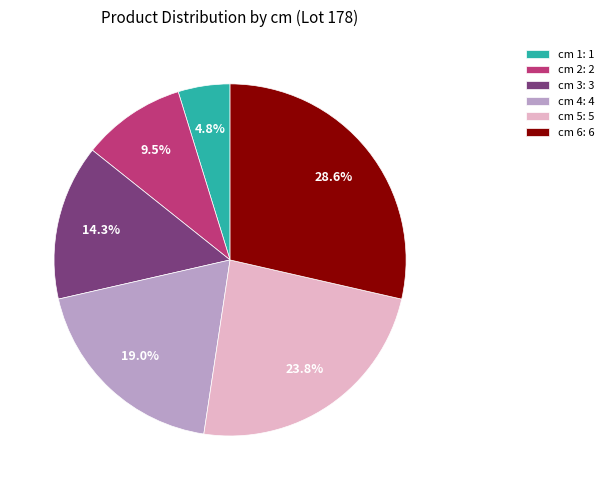

Does any single category account for the majority?

No